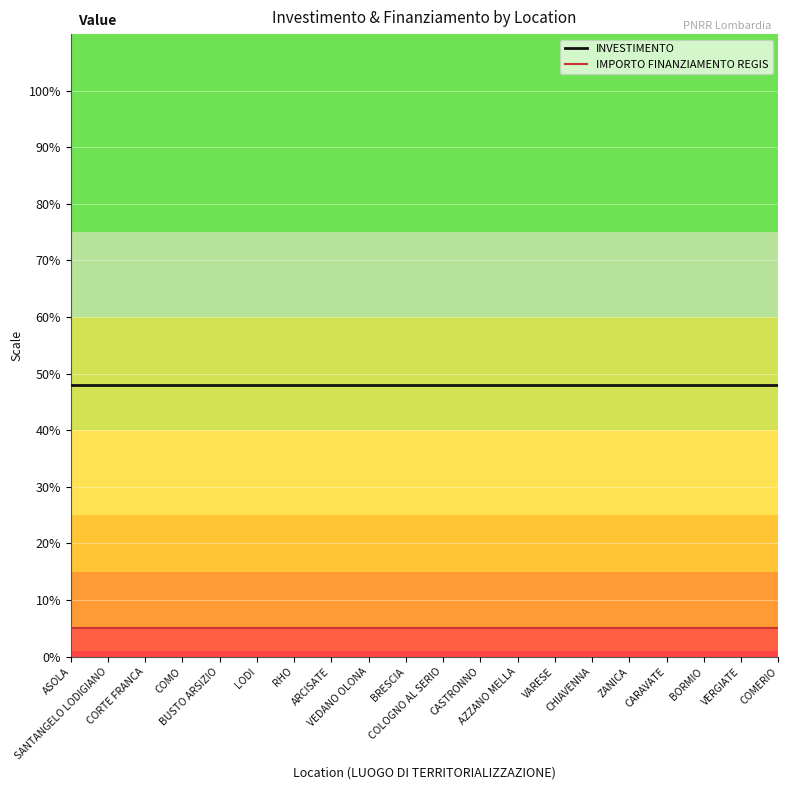

True or false: INVESTIMENTO and IMPORTO FINANZIAMENTO REGIS intersect in this chart.

False